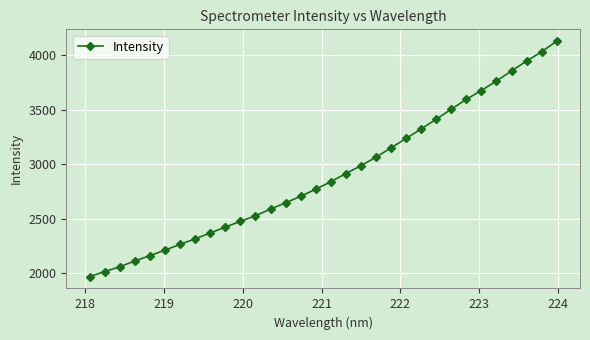

What is the greatest value displayed?

4130.5